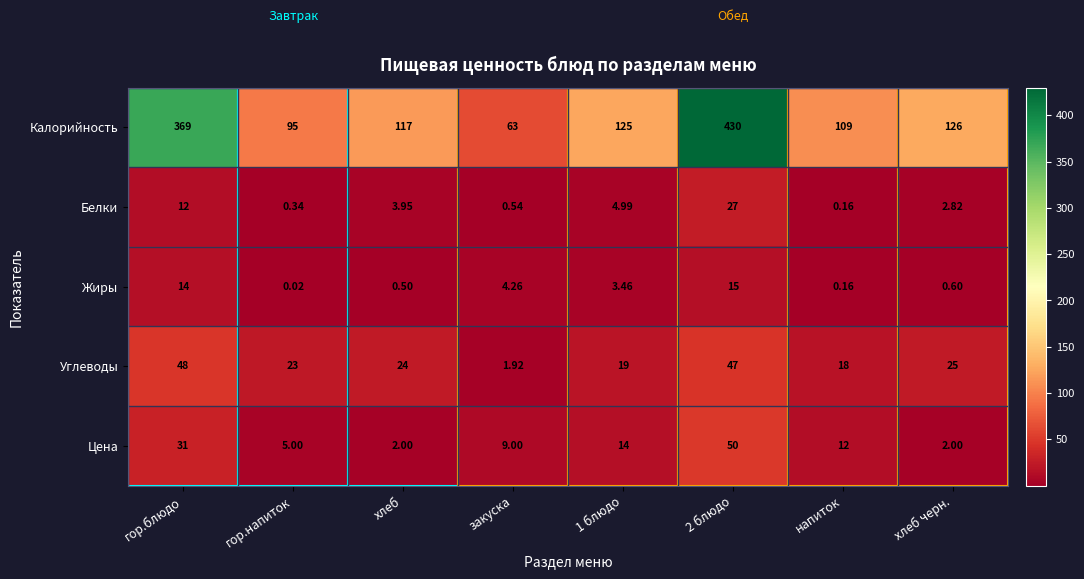

At which label does Углеводы reach its minimum?

закуска